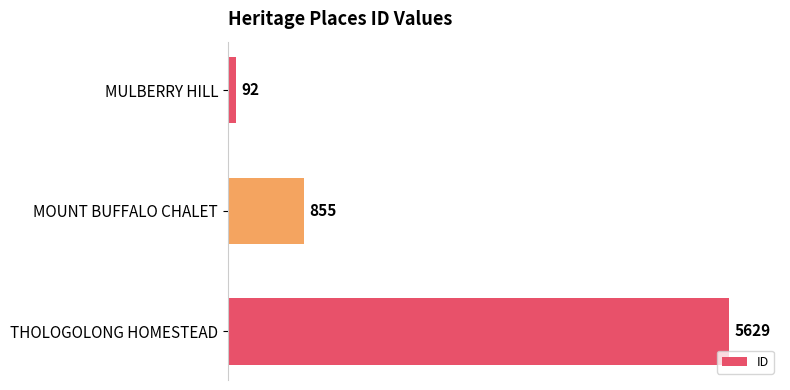

Reading top to bottom, extract all data points from this chart.

92	855	5629